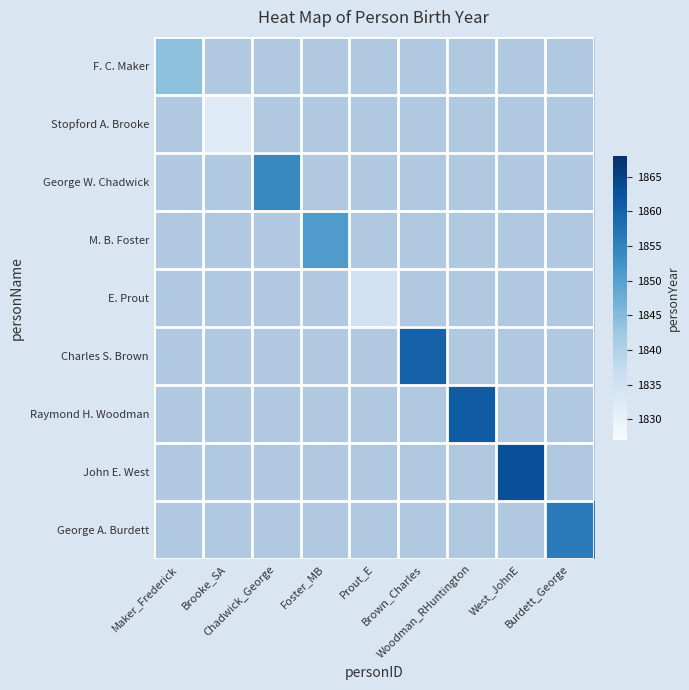

How many data points does each series have?

9